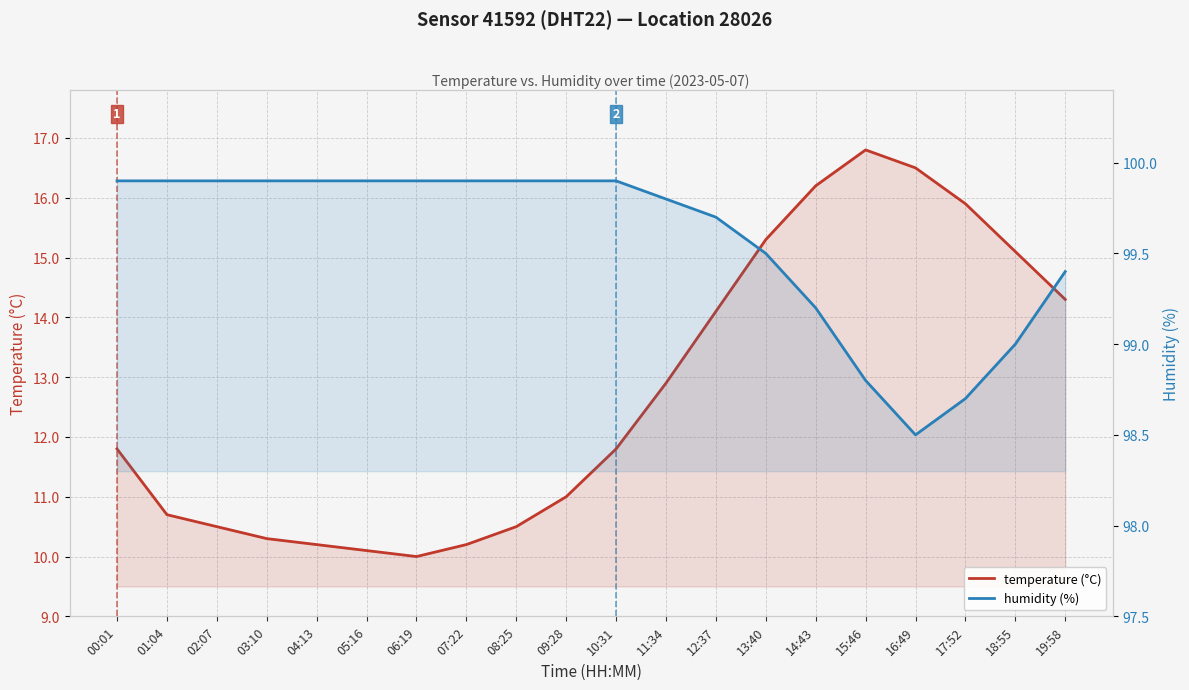

What is the value of the humidity (%) point at the 9th from the left?

99.9